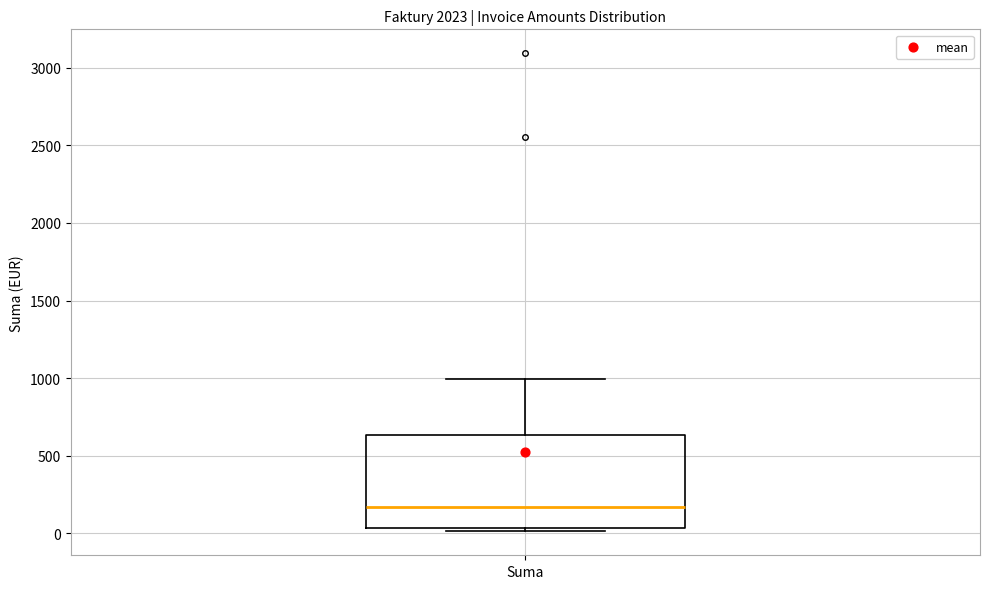

Transcribe this box plot: give where the median line is, the range the box spans, and where the two whiskers end, as read against the y-axis. The values are not printed on the chart, so give them approximately, as read against the axis.

median 150, box 50 to 650, whiskers 0 to 1000